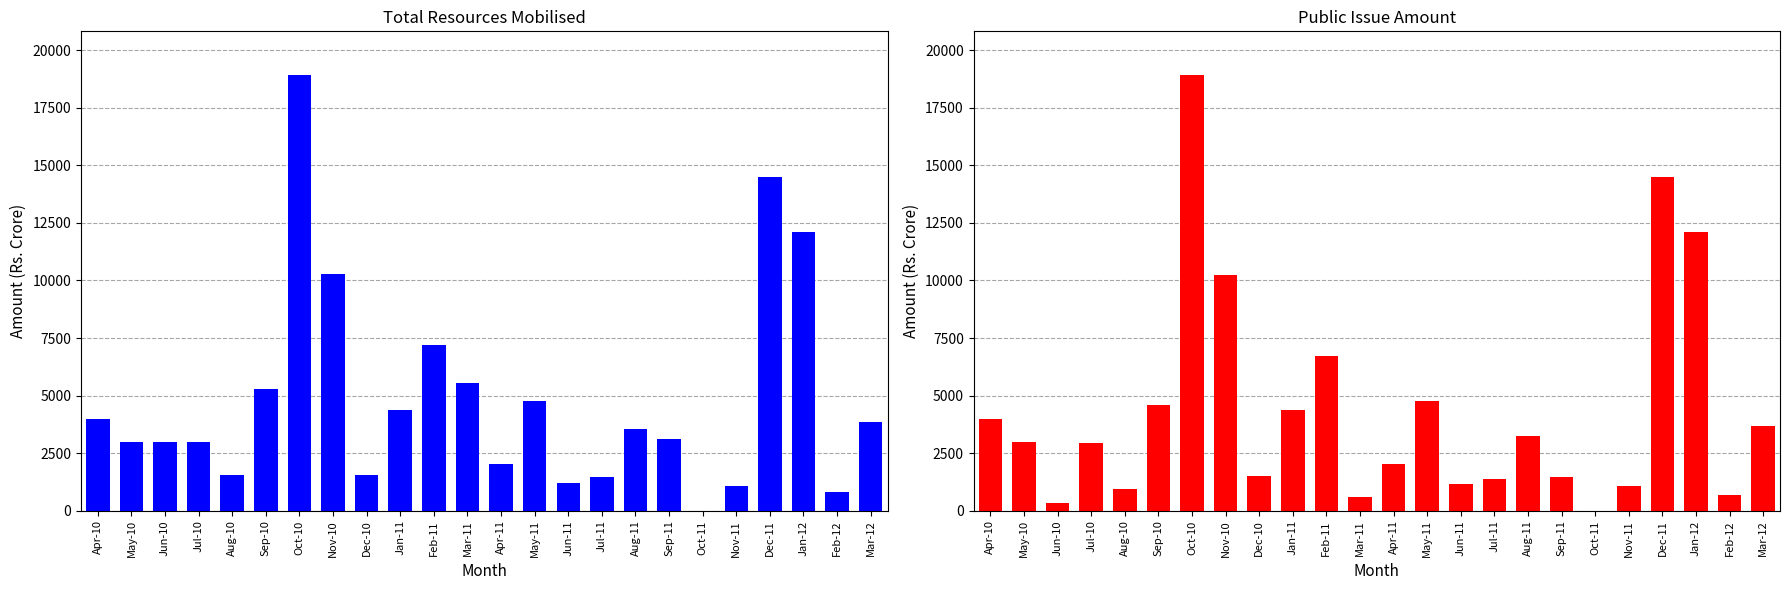

Reading right to left, extract all data points from this chart.

Total Amount: 3857.6	791.8	12108.0	14492.5	1062.0	0.0	3124.8	3559.0	1446.9	1195.6	4781.1	2023.5	5562.4	7190.9	4375.2	1556.7	10273.6	18933.9	5286.8	1540.0	2961.9	2961.8	2986.8	3978.6
Public Issue Amount: 3689.9	672.2	12108.0	14492.5	1062.0	0.0	1476.2	3239.9	1382.0	1140.6	4781.1	2023.5	582.4	6718.3	4373.7	1521.7	10238.5	18933.9	4608.8	919.6	2918.0	324.8	2987.0	3978.6